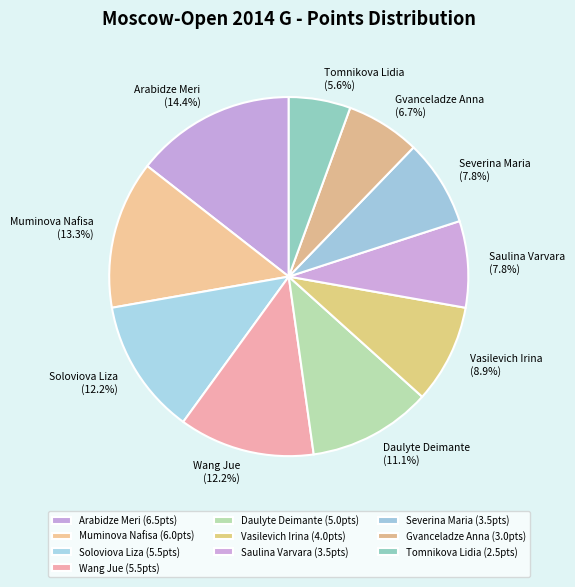

Is Tomnikova Lidia the majority of the pie?

No